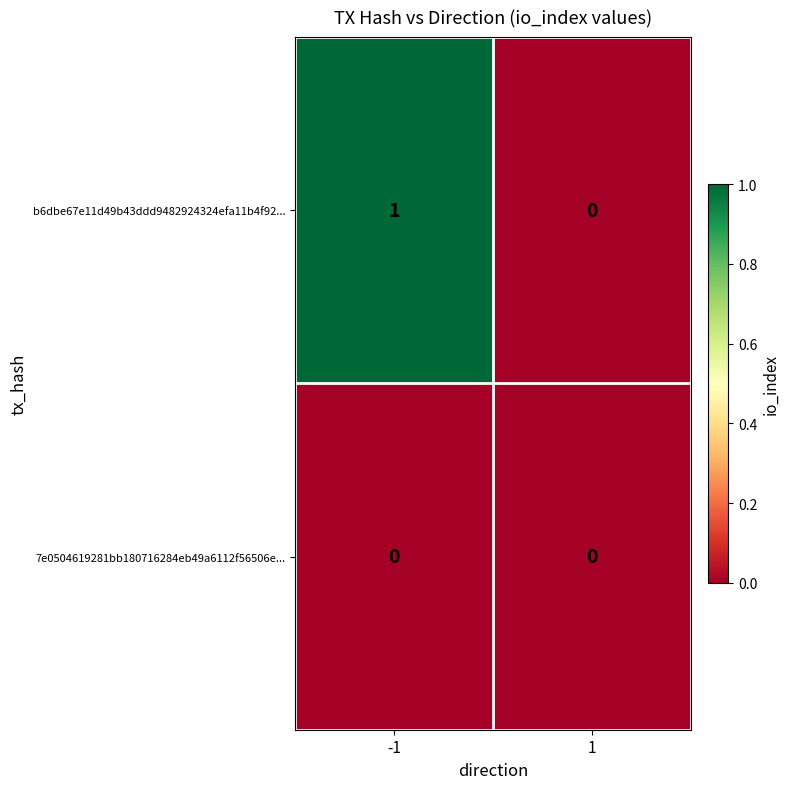

How many distinct data groups are displayed?

2